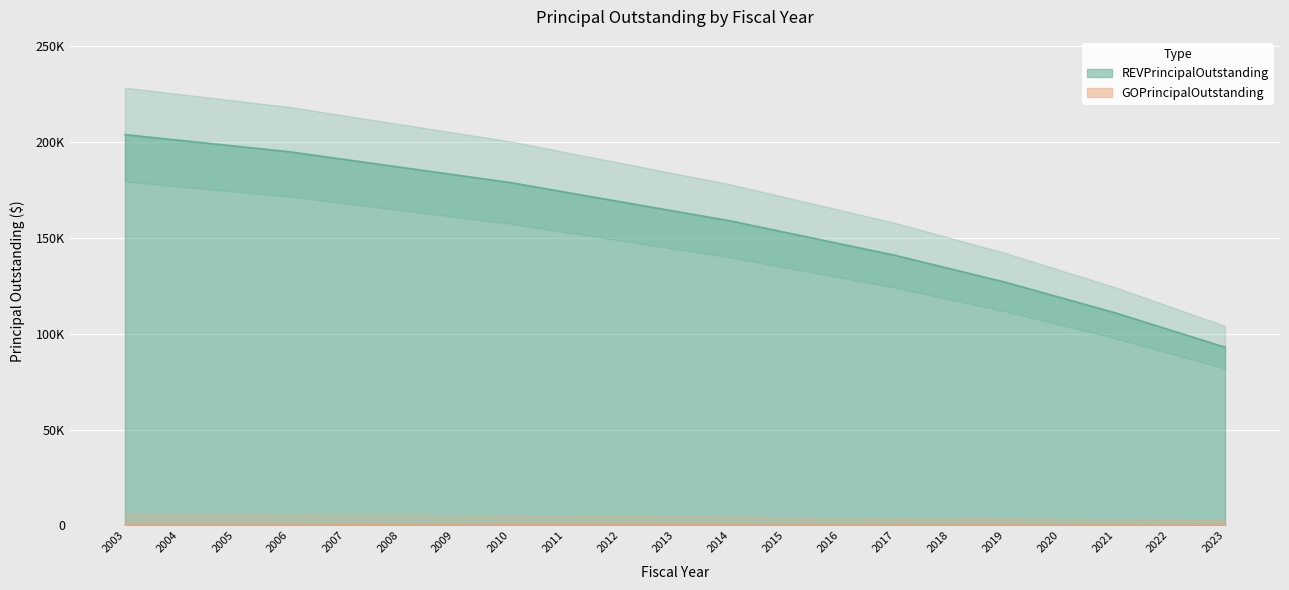

Count the number of values greater than 164000.

10